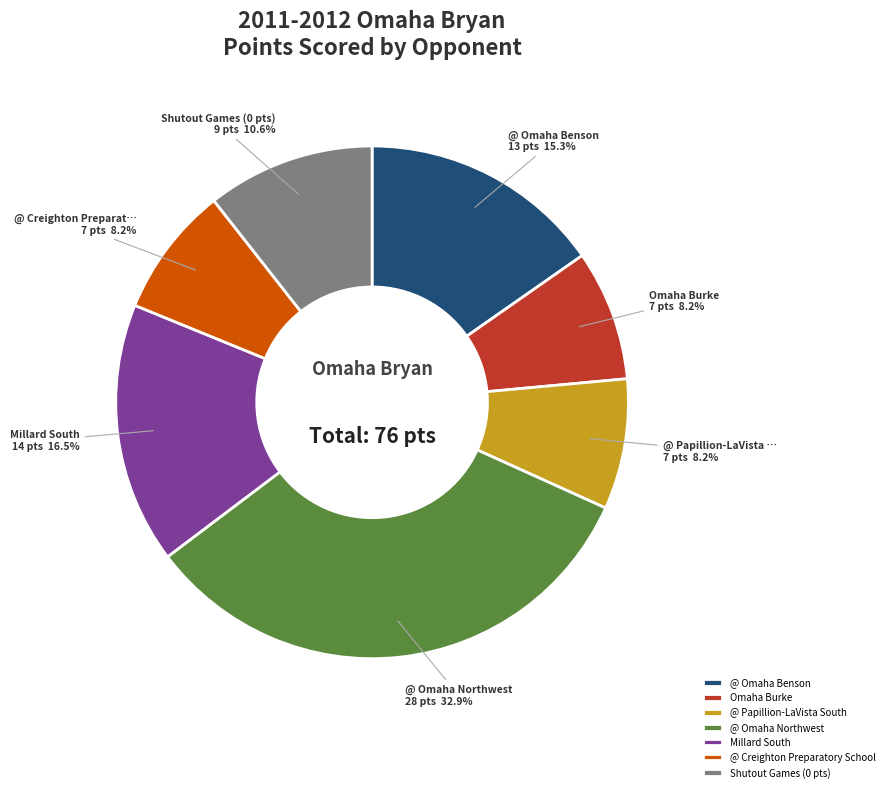

Does any single category account for the majority?

No